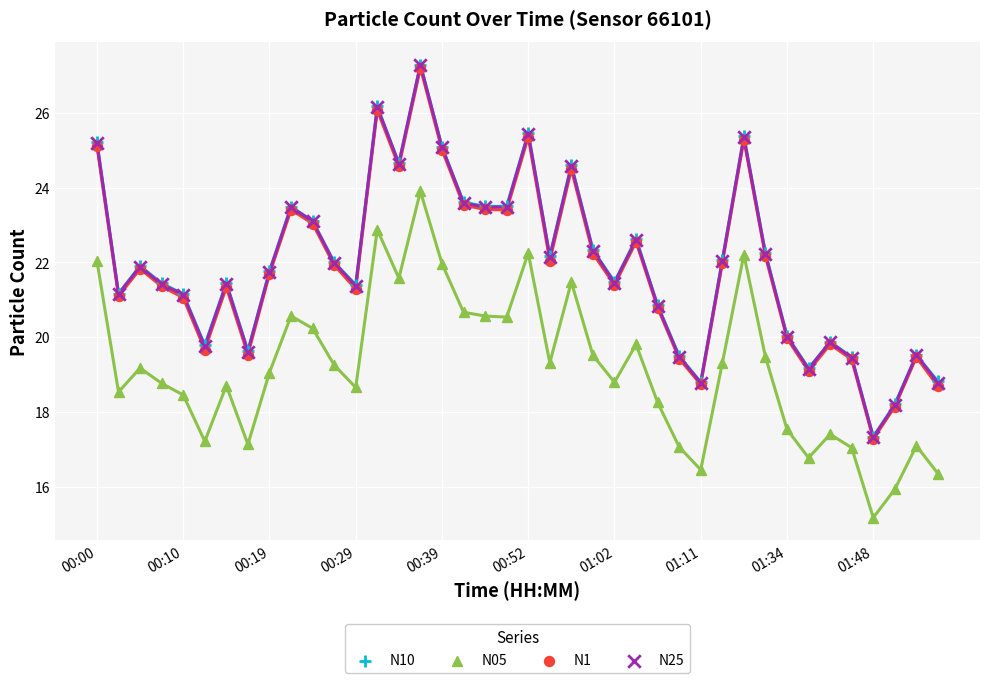

Which series contains the lowest Y value?

N05